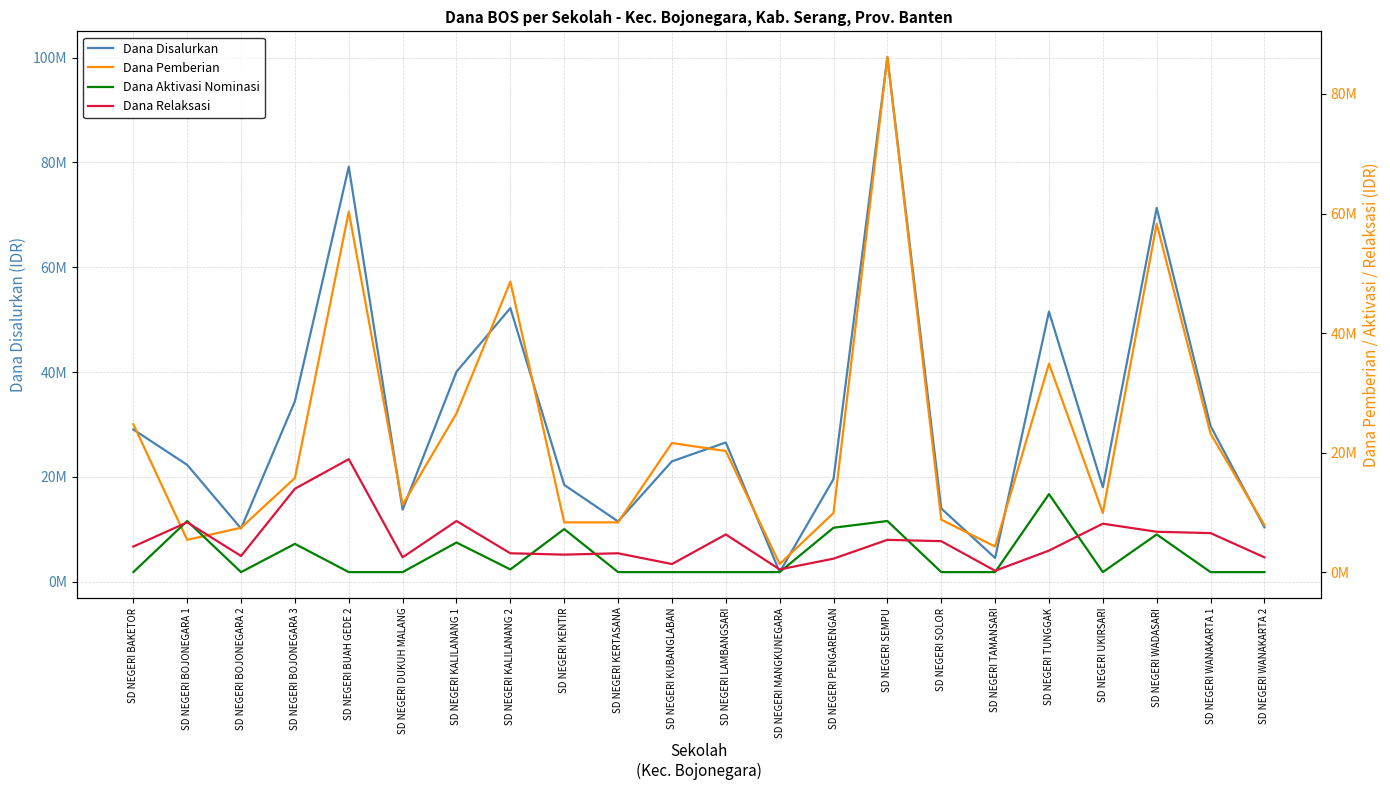

True or false: Dana Aktivasi Nominasi has more than 0 interior local peaks.

True